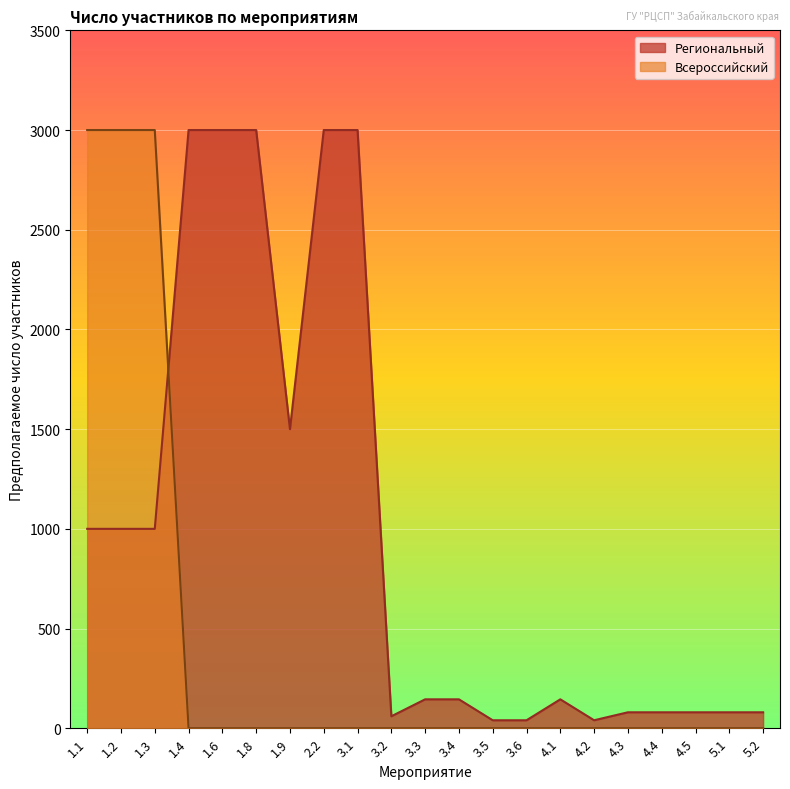

Rank the series by their maximum value, from lowest to highest.

Региональный, Всероссийский